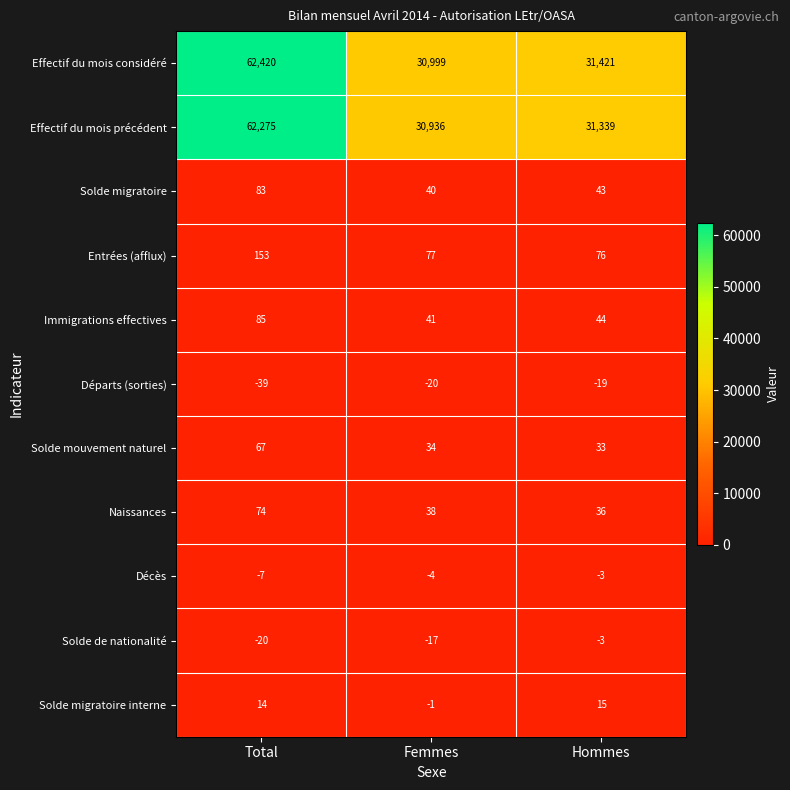

What is the difference between the highest and lowest values at Hommes?

31440